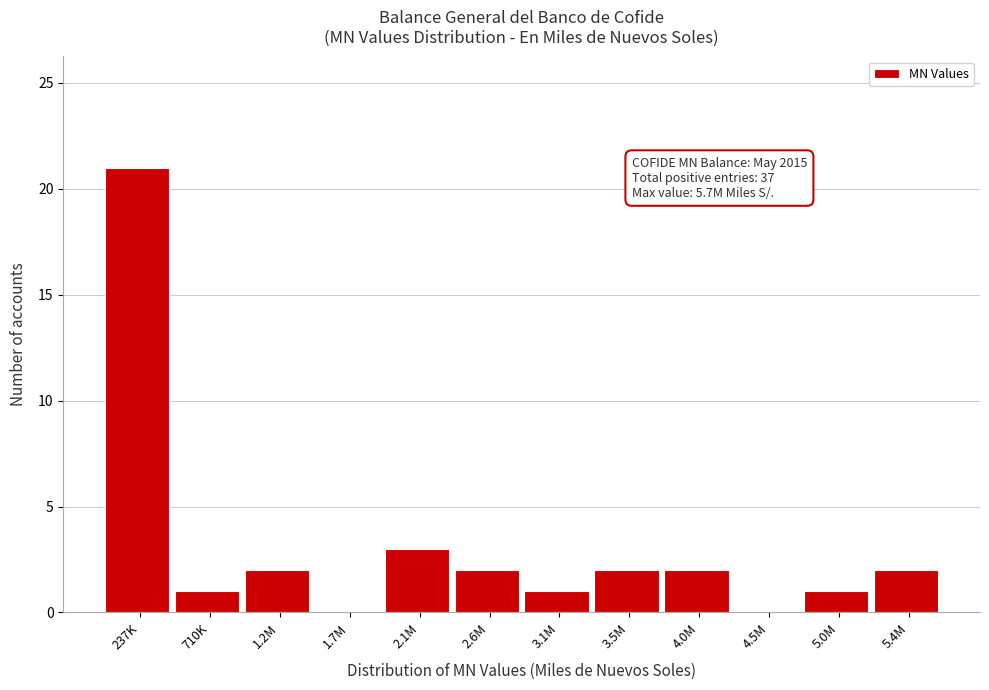

Reading left to right, extract all data points from this chart.

237K=21	710K=1	1.2M=2	1.7M=0	2.1M=3	2.6M=2	3.1M=1	3.5M=2	4.0M=2	4.5M=0	5.0M=1	5.4M=2